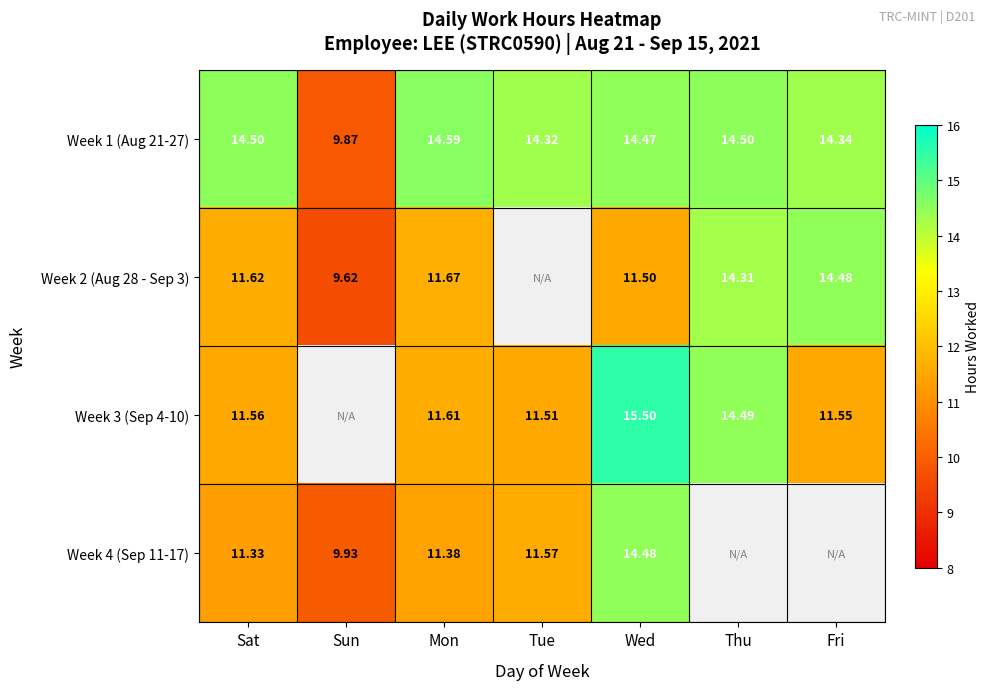

True or false: Week 1 (Aug 21-27) has a value of 14.5 at Sat.

True